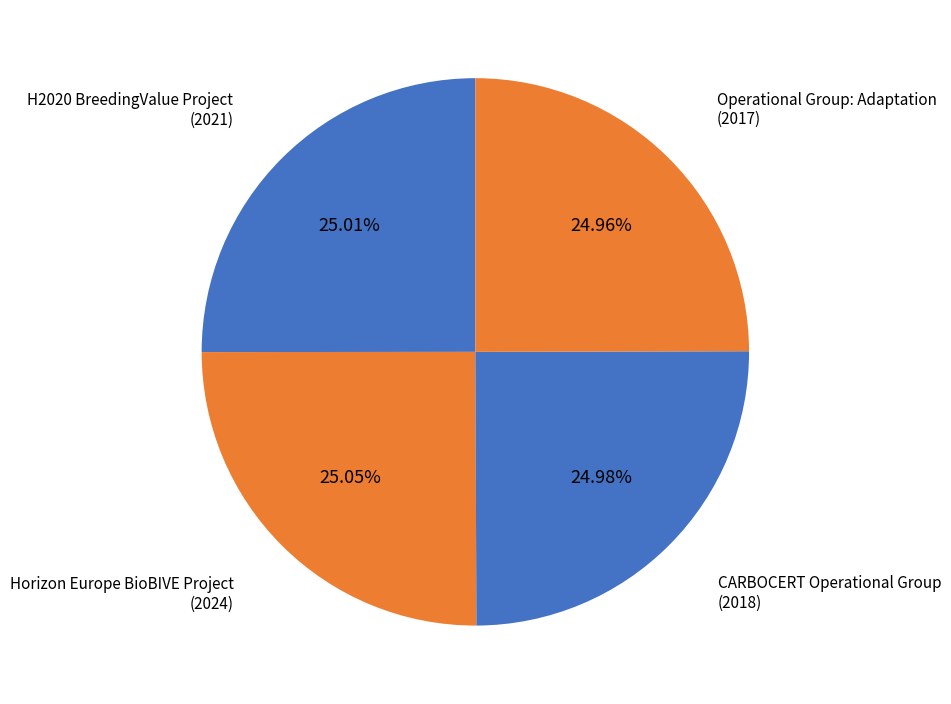

What portion of the pie excludes Horizon Europe BioBIVE Project?

75.0%